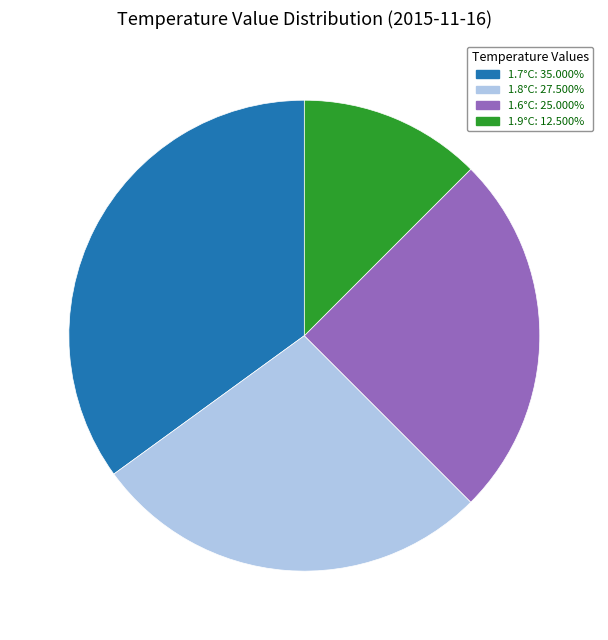

Does 1.9°C: 12.500% represent more than half of the total?

No